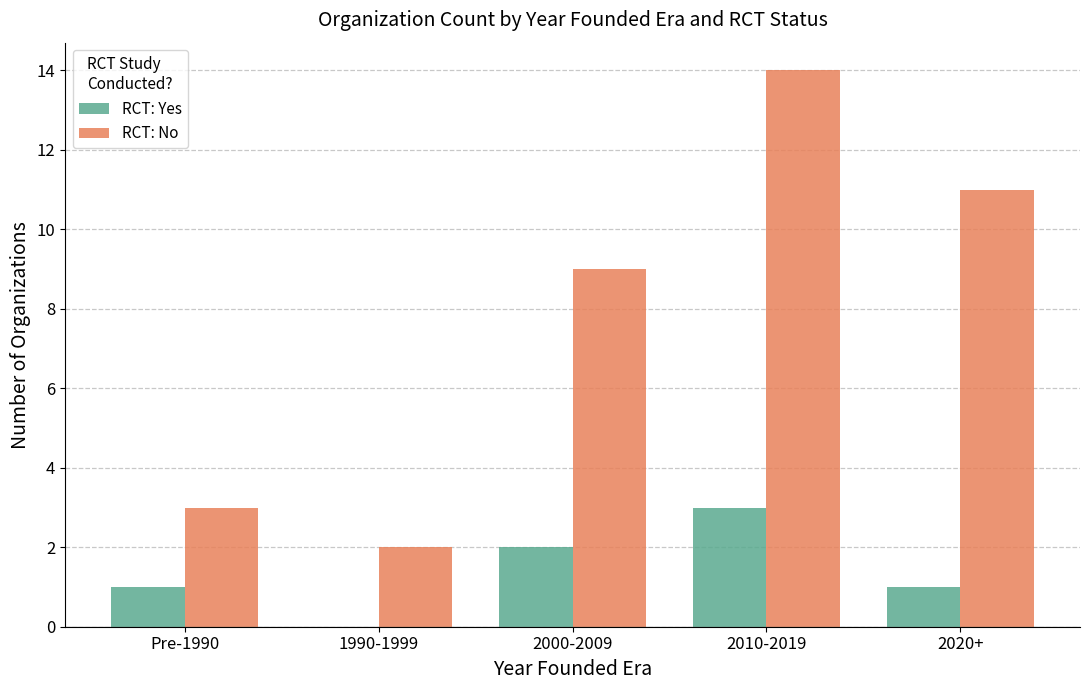

What is the sum of all RCT: No values?

39